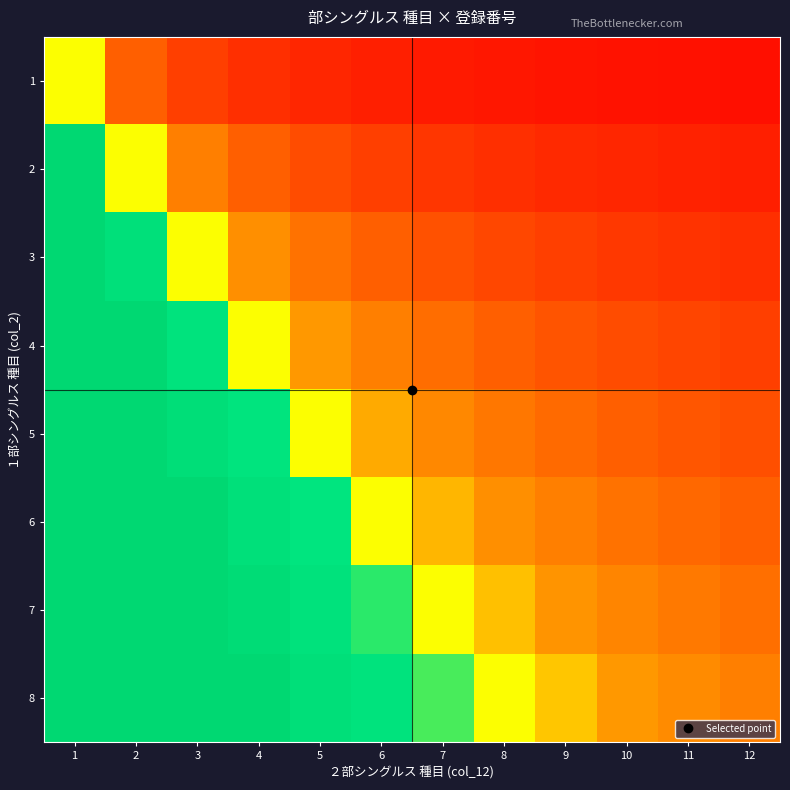

Which series has the largest range (max minus min)?

2